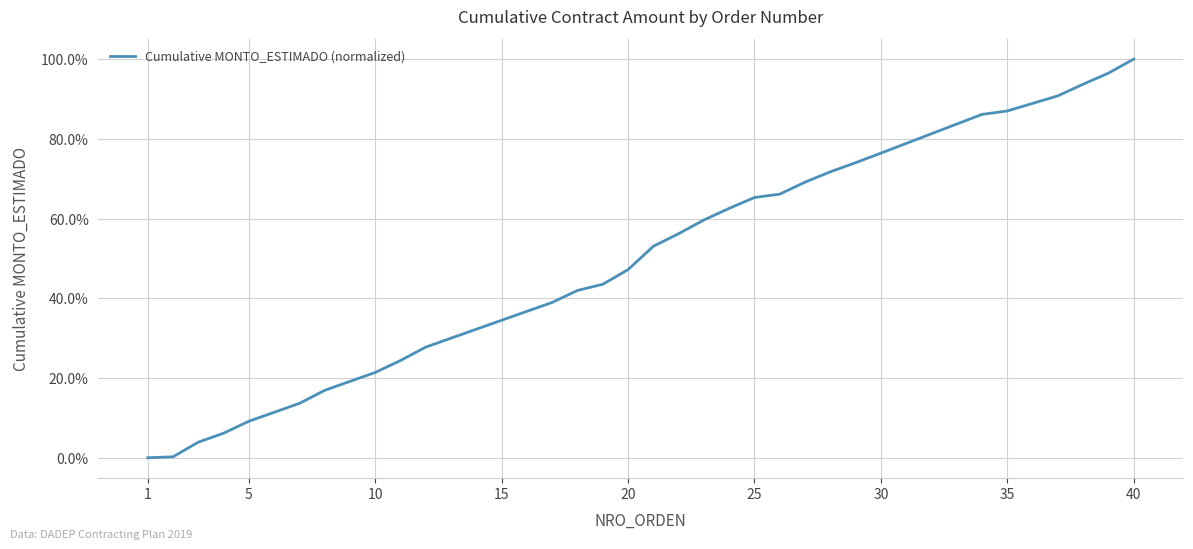

What is the sum of all values?

2001.2